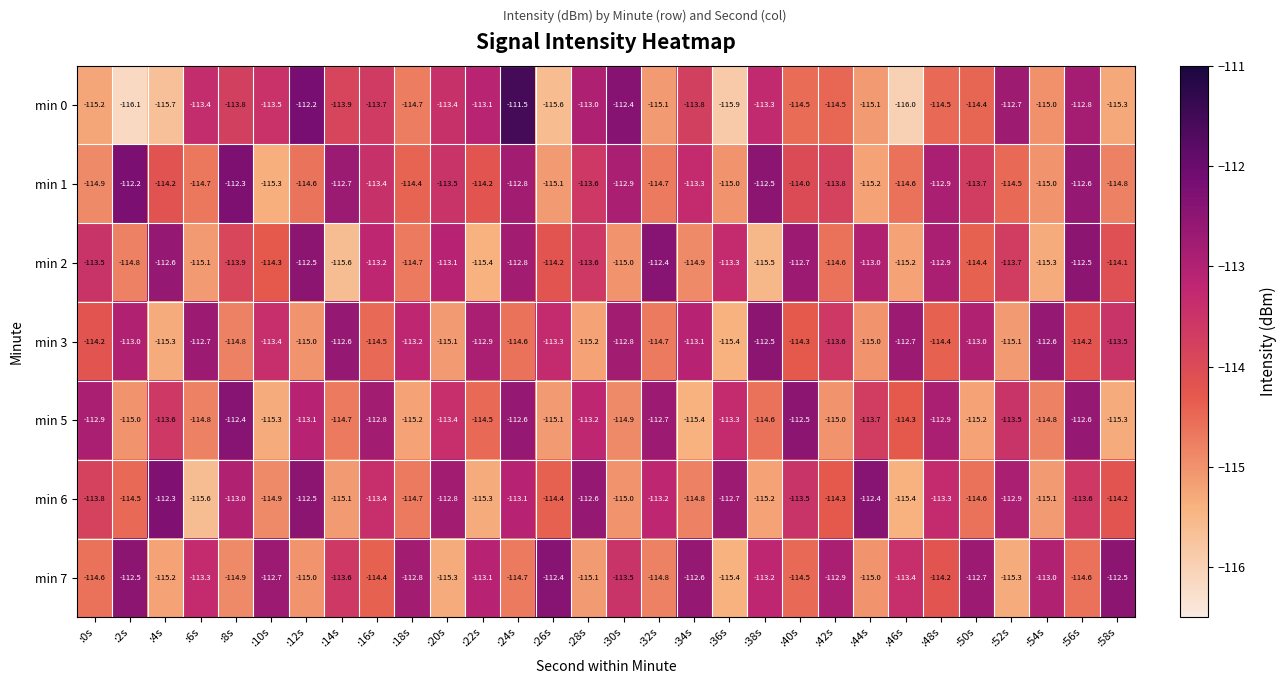

Where does the min 1 series first go above -114?

:2s